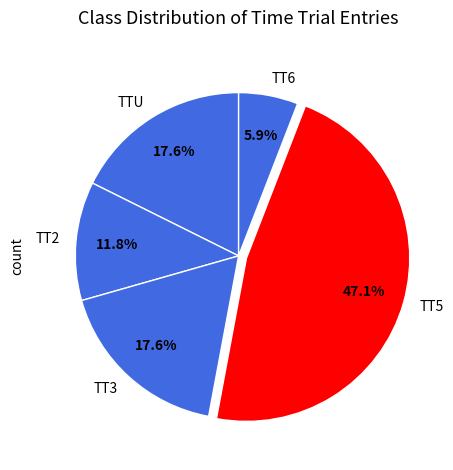

Which slice is the largest?

TT5